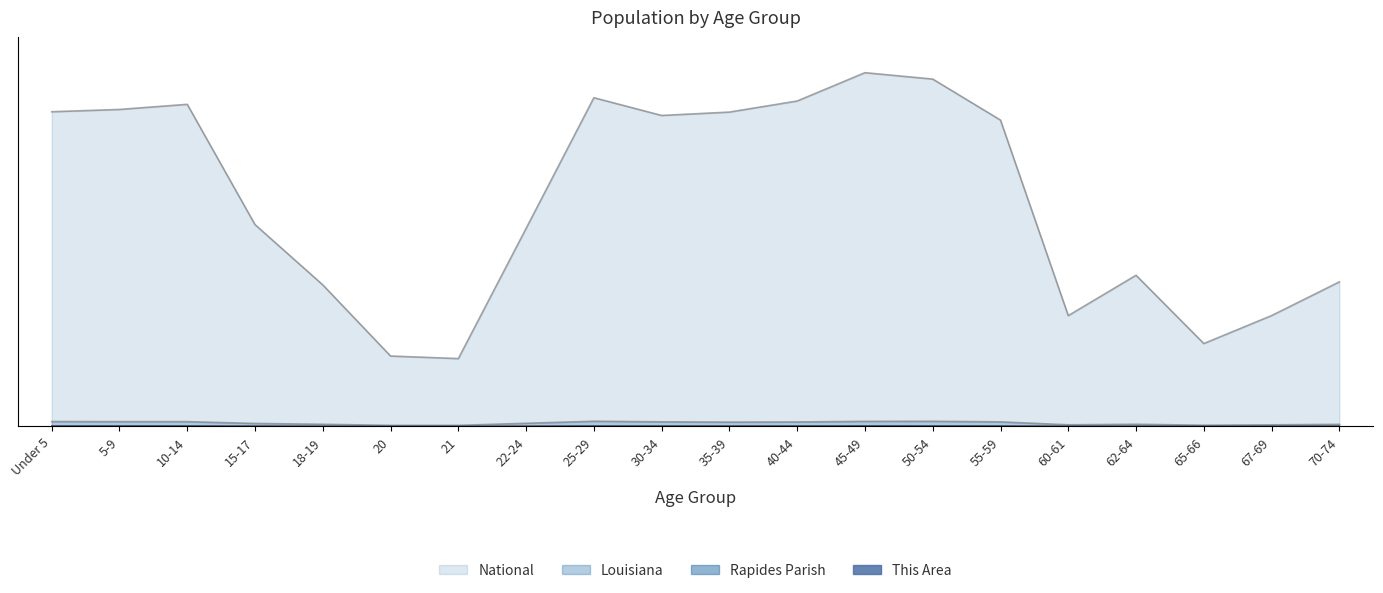

True or false: National has a value of 0.9 at Under 5.

True